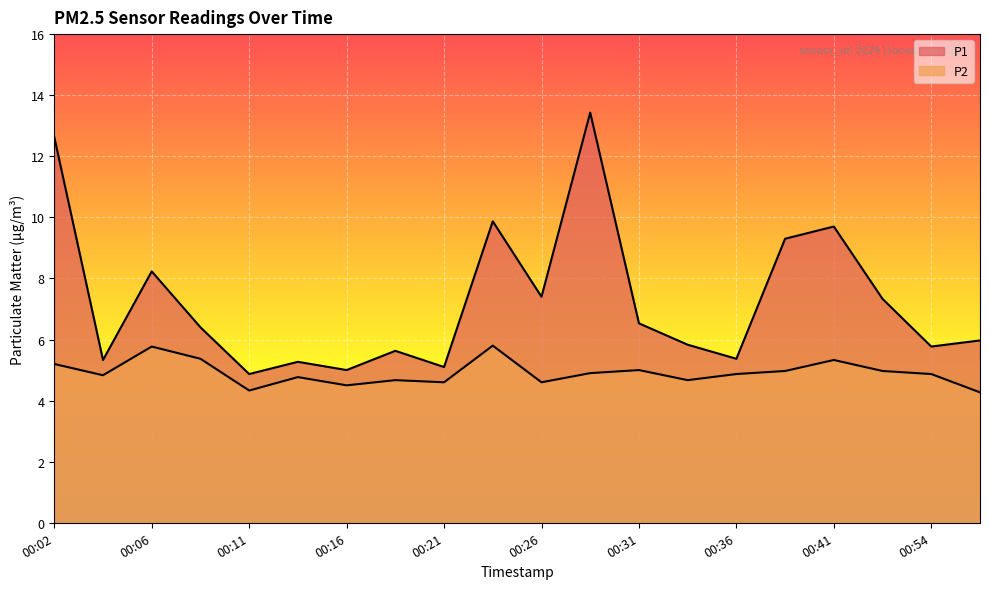

Between 00:23 and 00:28, which series saw the biggest shift?

P1